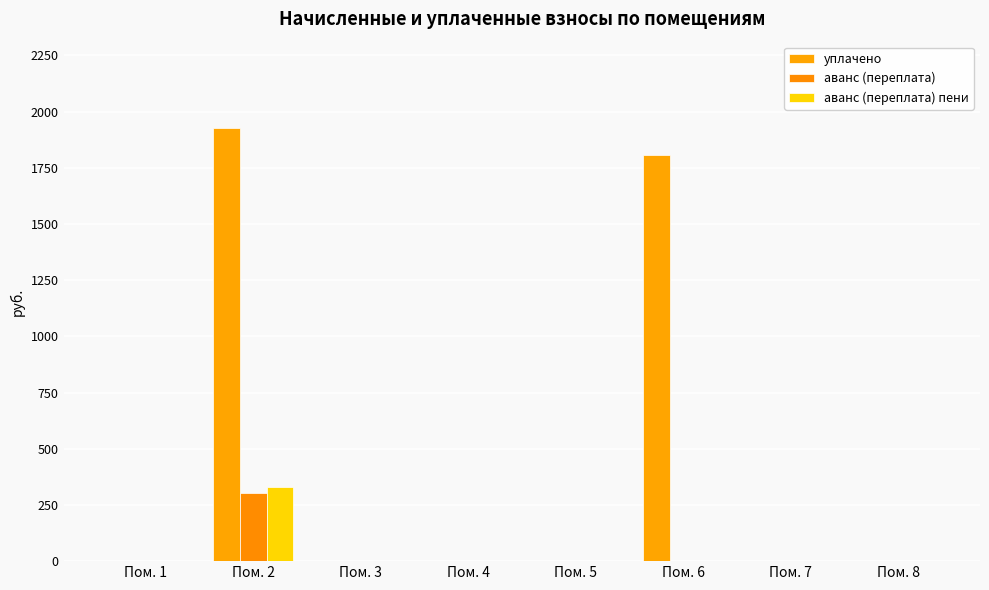

How many values in the аванс (переплата) series exceed 0?

1